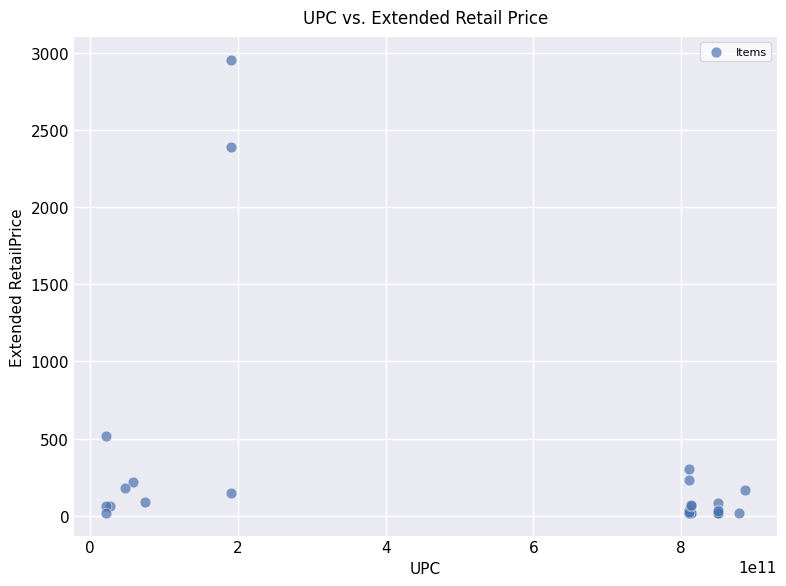

What Y value in the scatter plot is closest to 1487?

2392.3